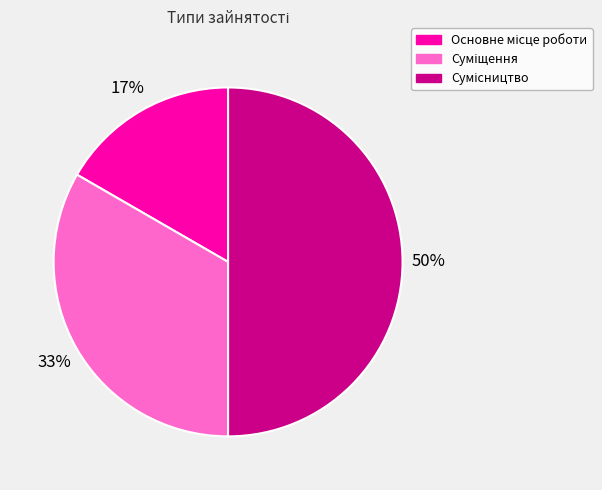

How many slices are in this pie chart?

3